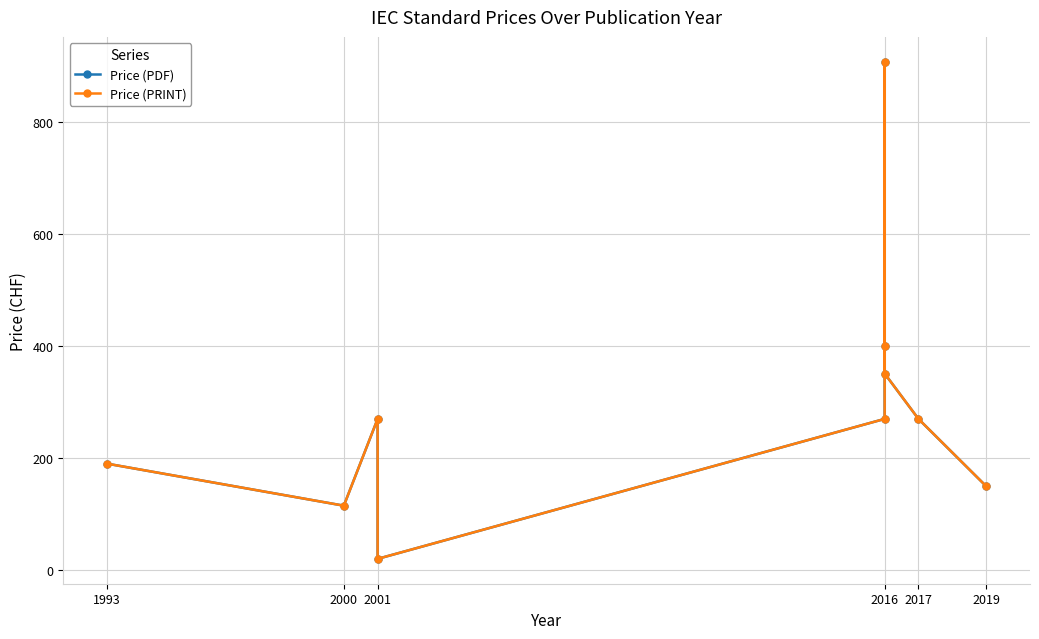

What is the highest value of the Price (PRINT) series?

908